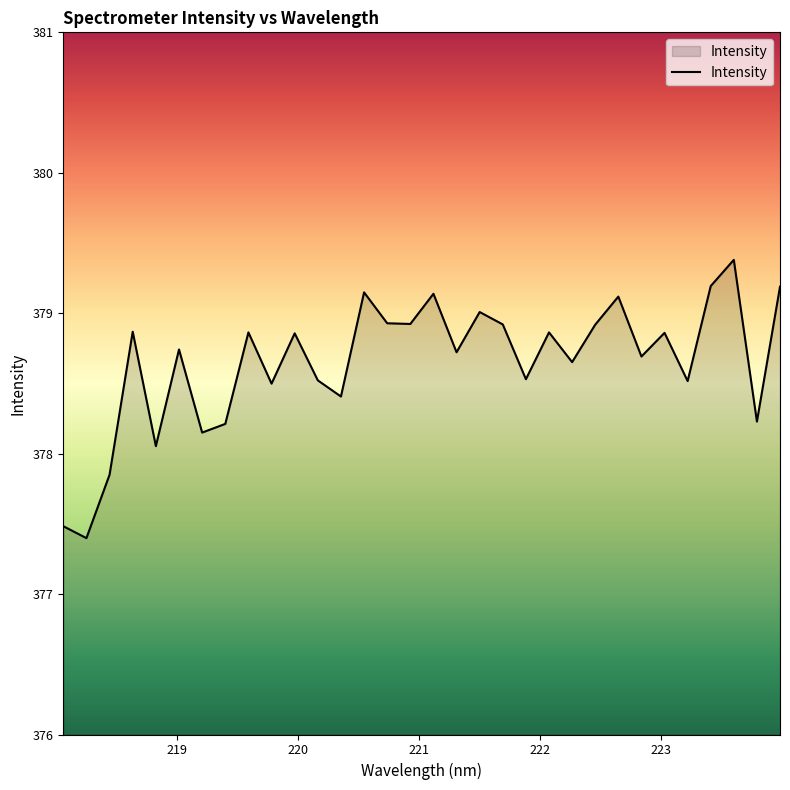

What is the difference between the maximum and minimum values?

2.0